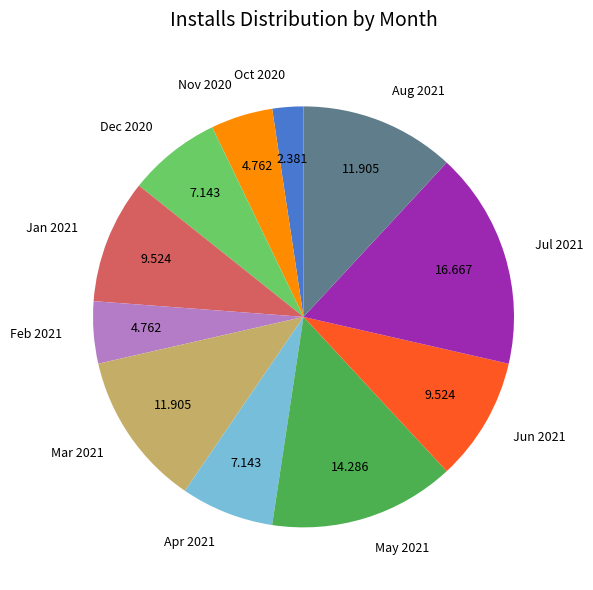

Is the sum of Jul 2021 and Feb 2021 greater than half?

No